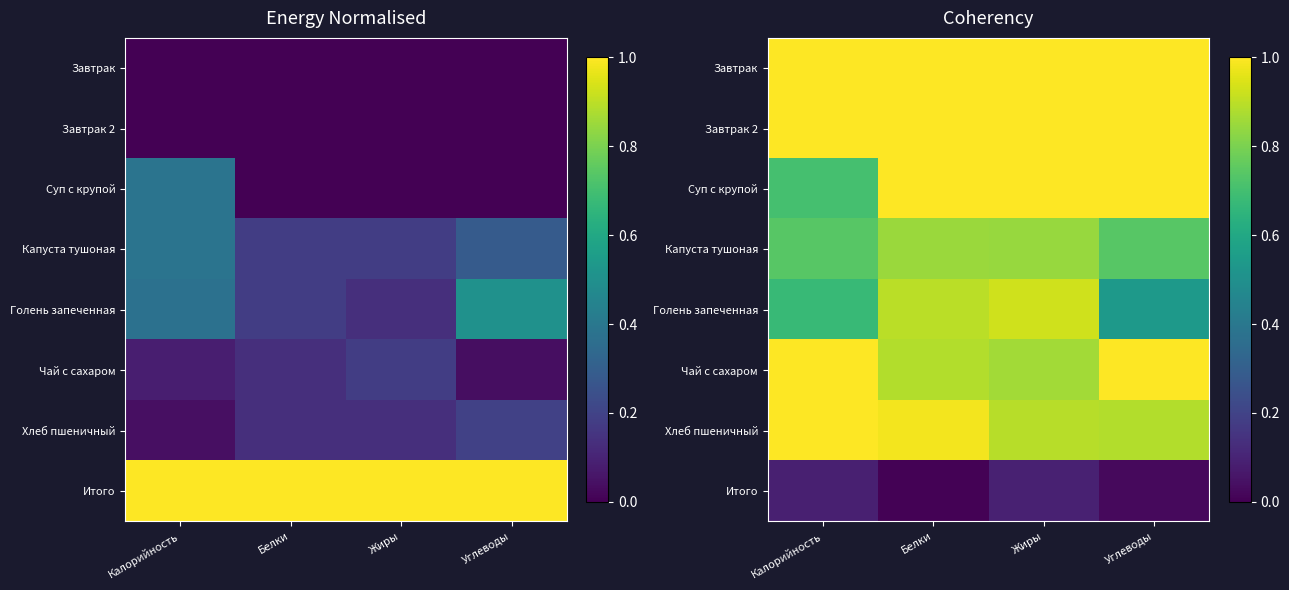

At which category is the sum across all series the highest?

Жиры